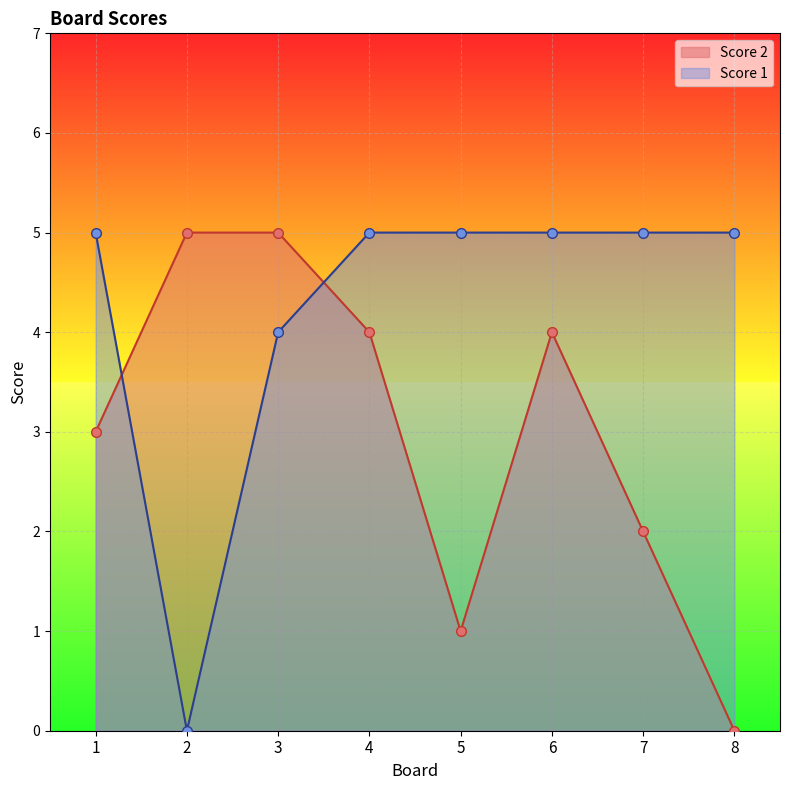

Is the value of Score 1 at 7 greater than the value of Score 2 at 4?

Yes